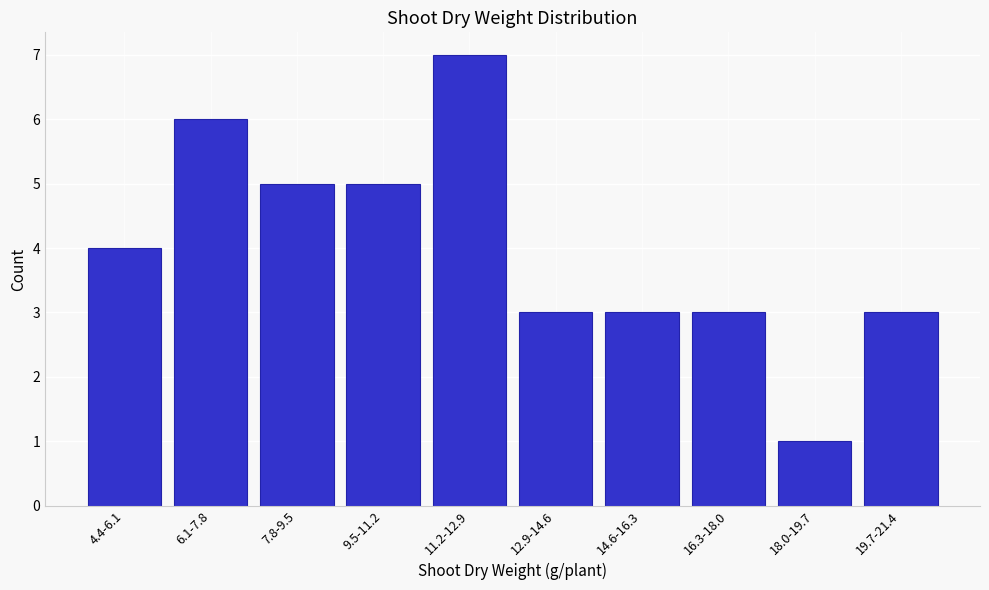

Reading right to left, what are all the values shown in this chart?

3	1	3	3	3	7	5	5	6	4